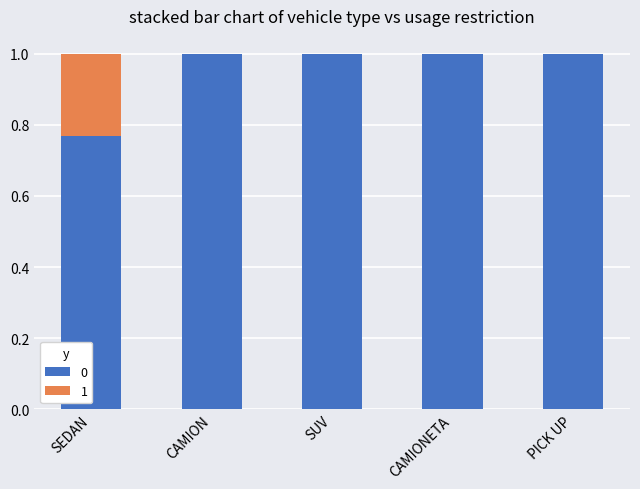

What is the total value across all series at PICK UP?

1.0